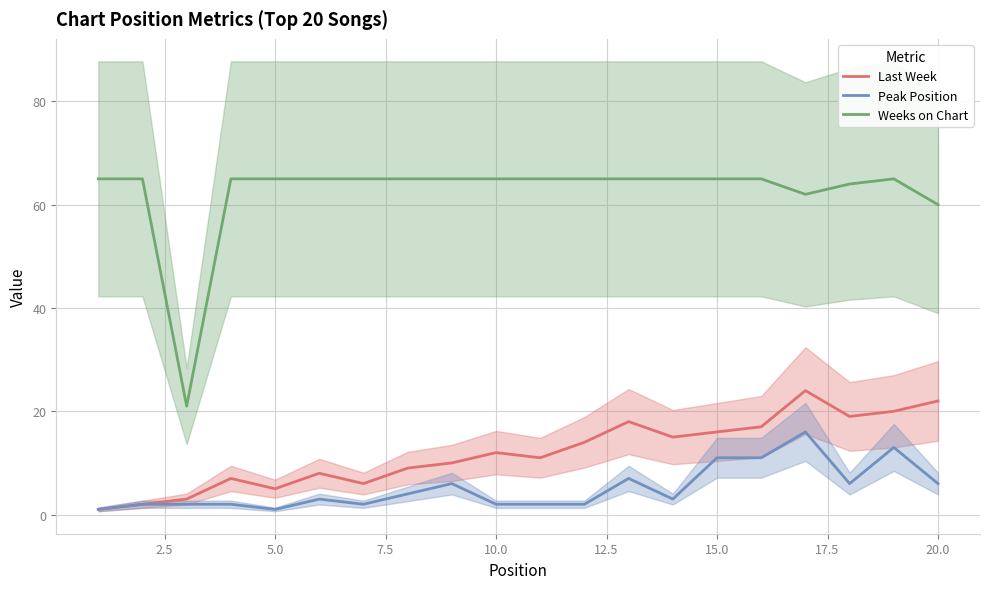

True or false: Peak Position has a value of 11 at 15.0.

True